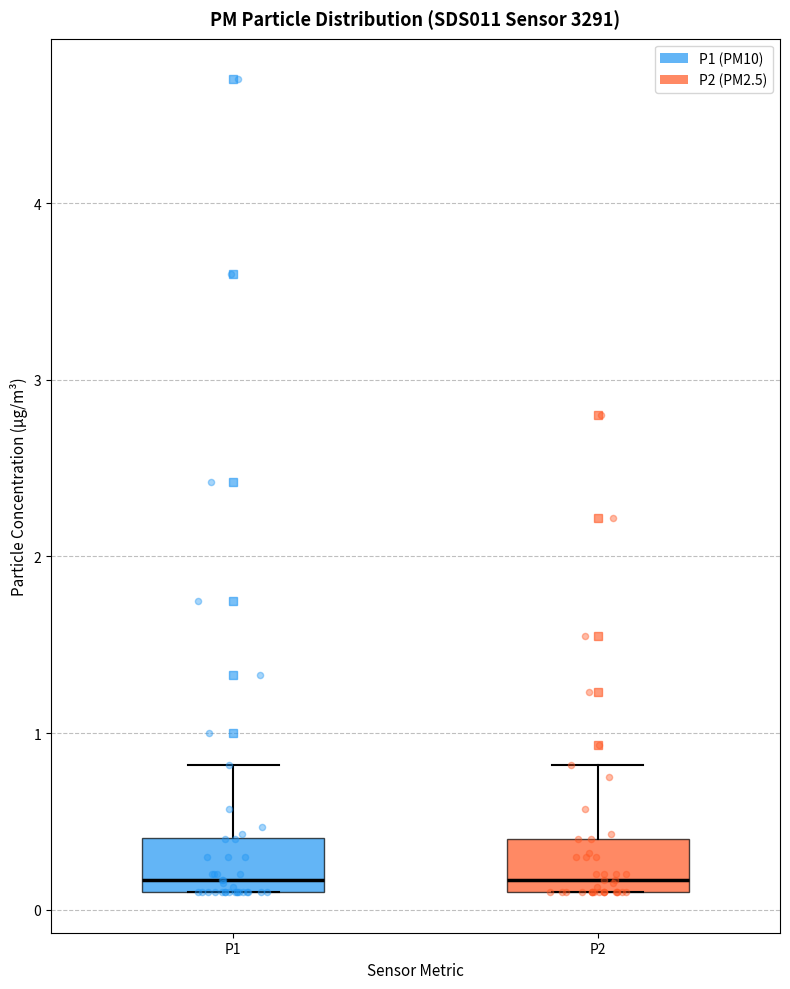

Where does the upper whisker of the box for P2 end on the y-axis? The values are not printed on the chart, so give them approximately, as read against the axis.

0.8